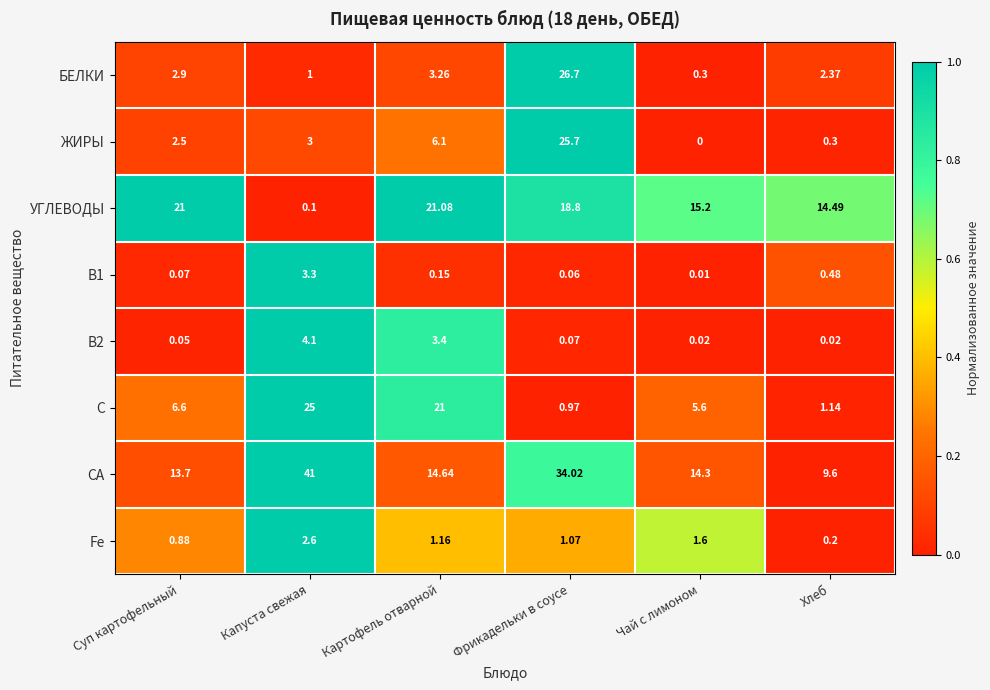

What is the difference between the highest and lowest values at Чай с лимоном?

15.2